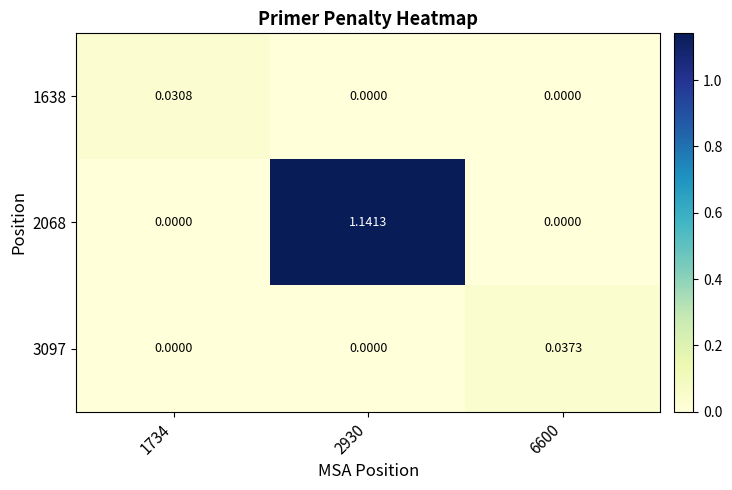

Is the value of 1638 at 1734 greater than the value of 2068 at 6600?

Yes